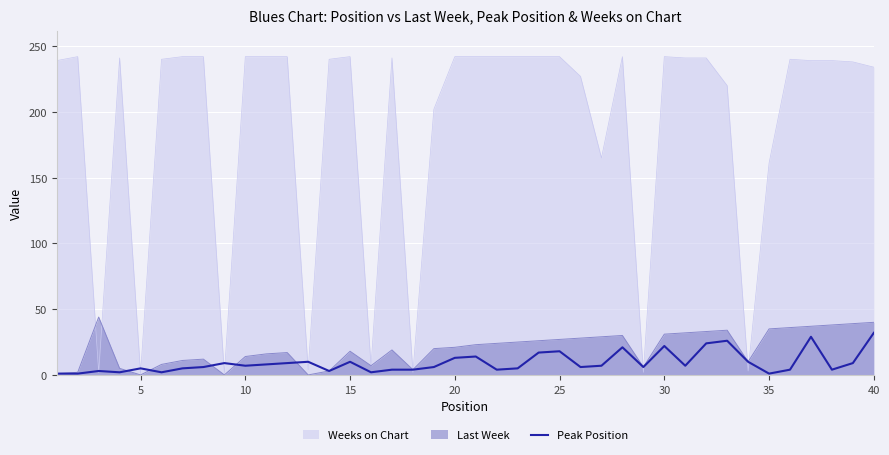

True or false: Peak Position has a value of 22 at 30.

True